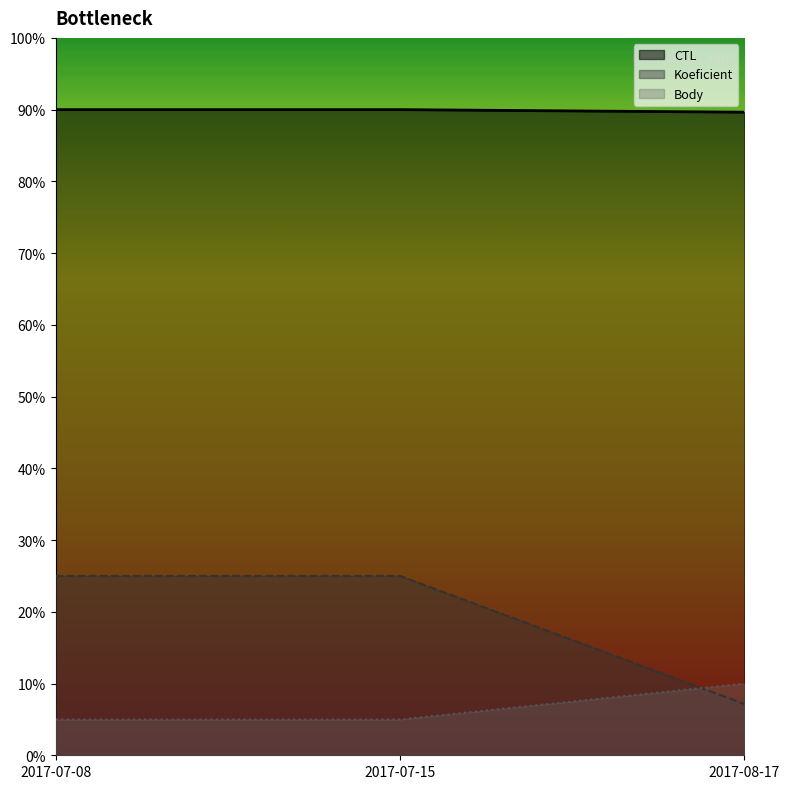

What is the label of the 2nd point from the left?

2017-07-15